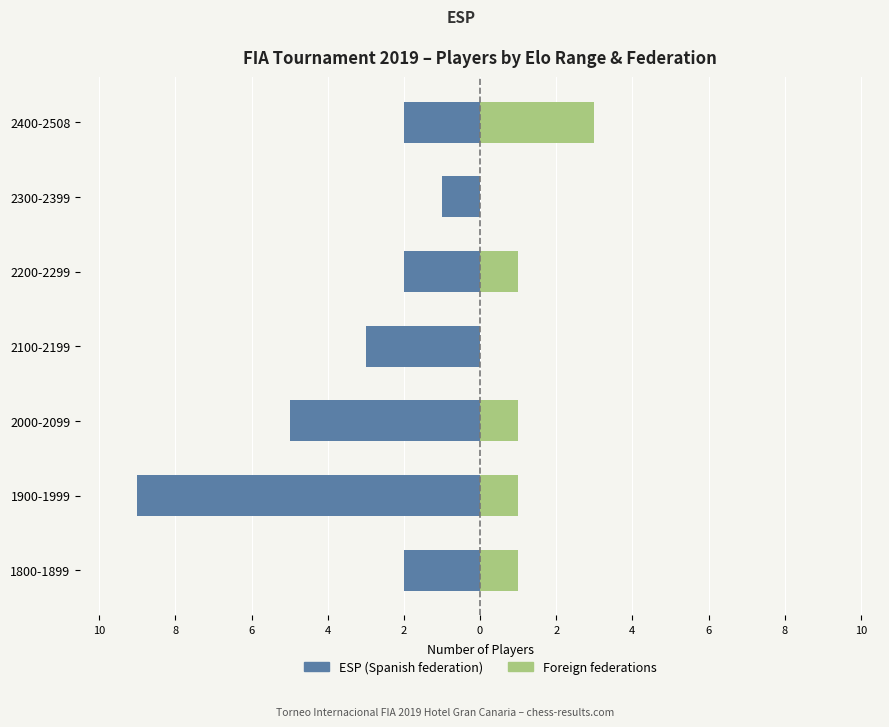

List the series in order of their peak value, lowest first.

ESP, Foreign